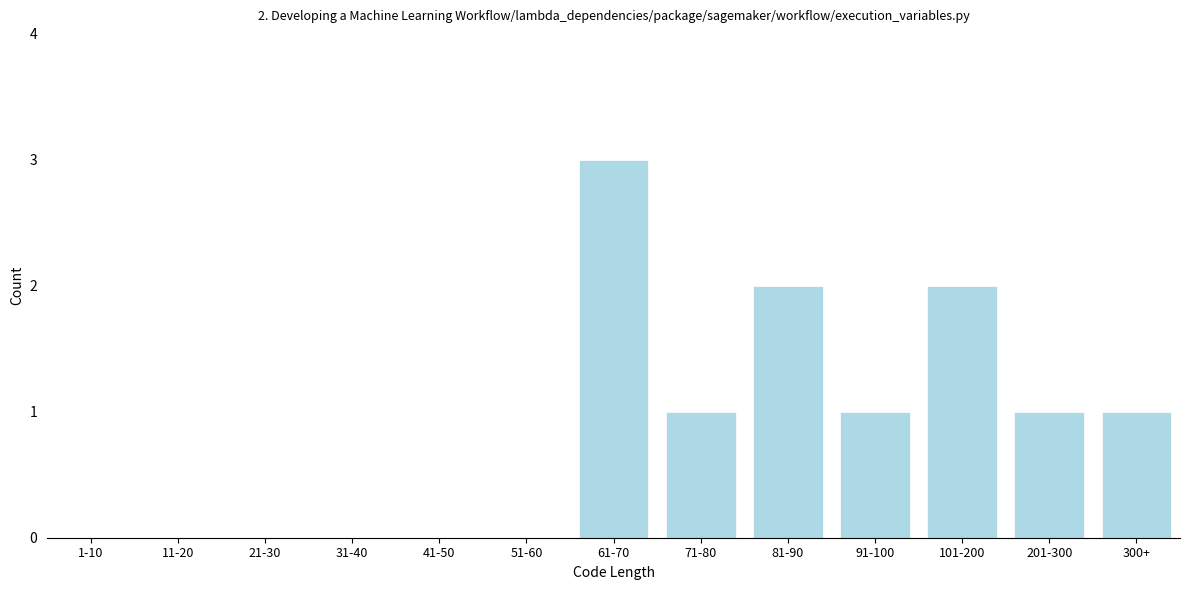

Reading right to left, what are all the values shown in this chart?

300+=1	201-300=1	101-200=2	91-100=1	81-90=2	71-80=1	61-70=3	51-60=0	41-50=0	31-40=0	21-30=0	11-20=0	1-10=0